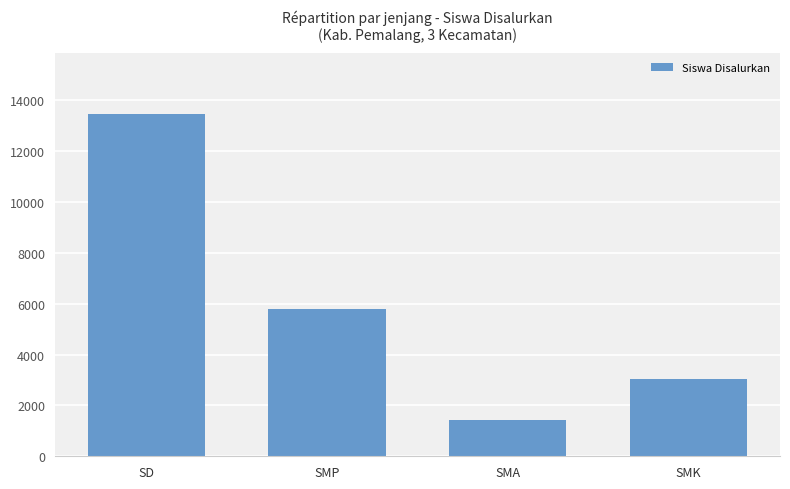

List the labels in order of value, smallest first.

SMA, SMK, SMP, SD